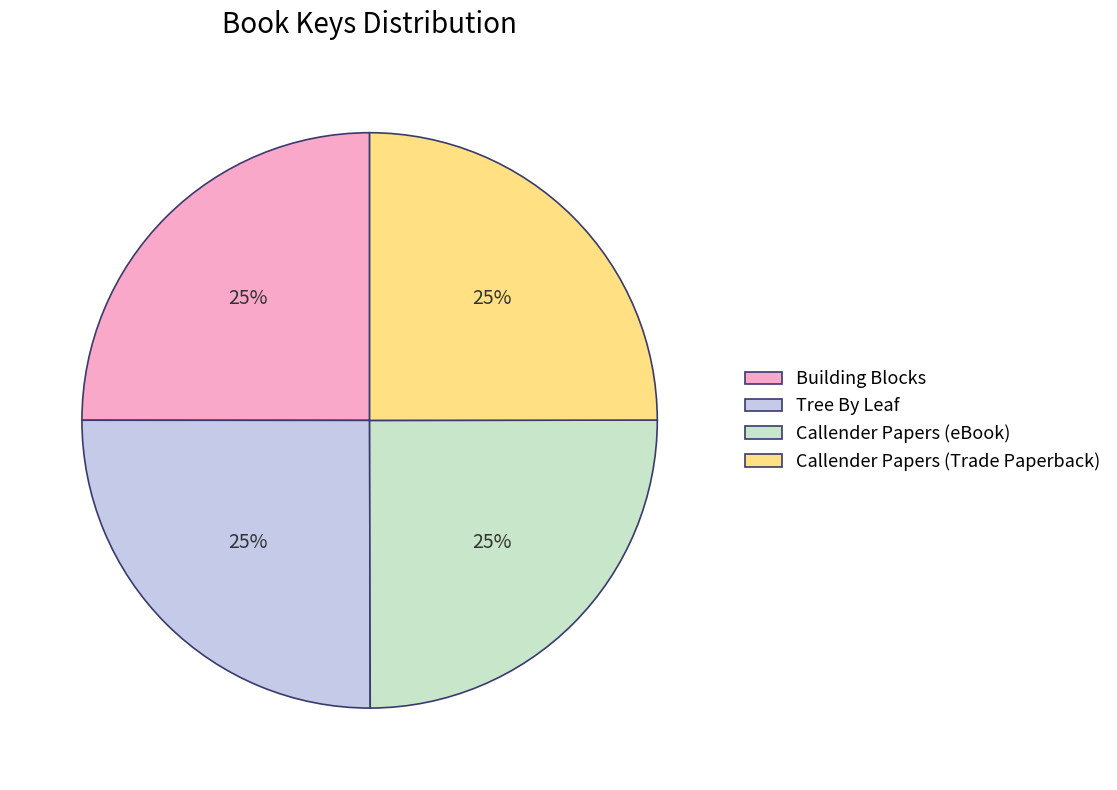

How many slices are in this pie chart?

4